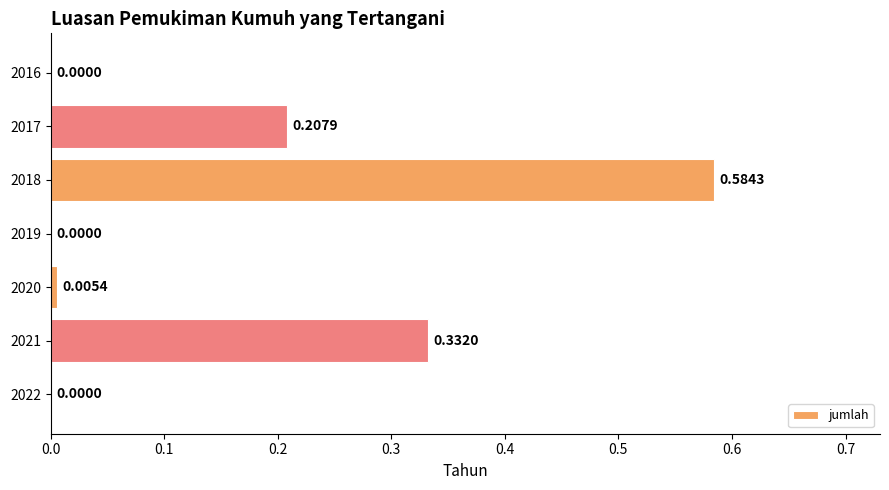

Between 2020 and 2017, which is larger?

2017